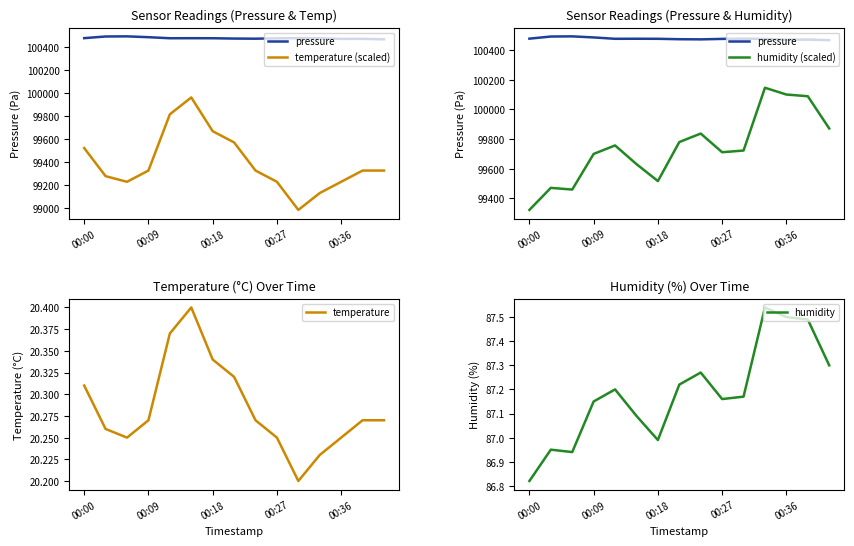

What are all the series names shown in the legend?

pressure, temperature (scaled), humidity (scaled), temperature, humidity